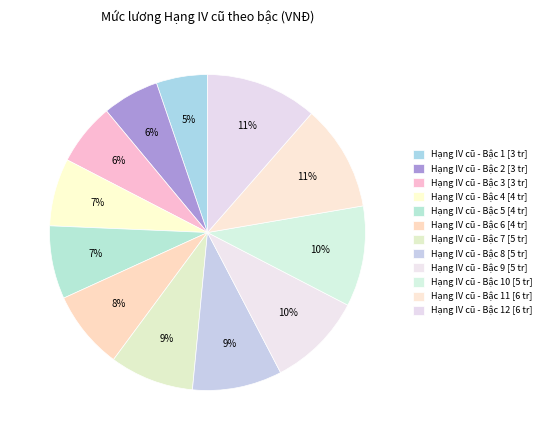

Does any single category account for the majority?

No